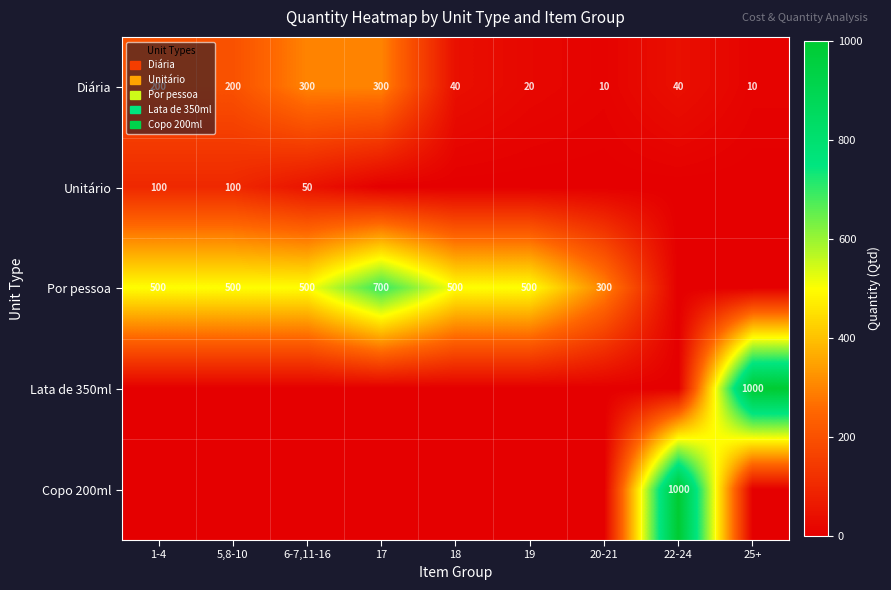

The Diária series shows 10 at 25+. True or false?

True